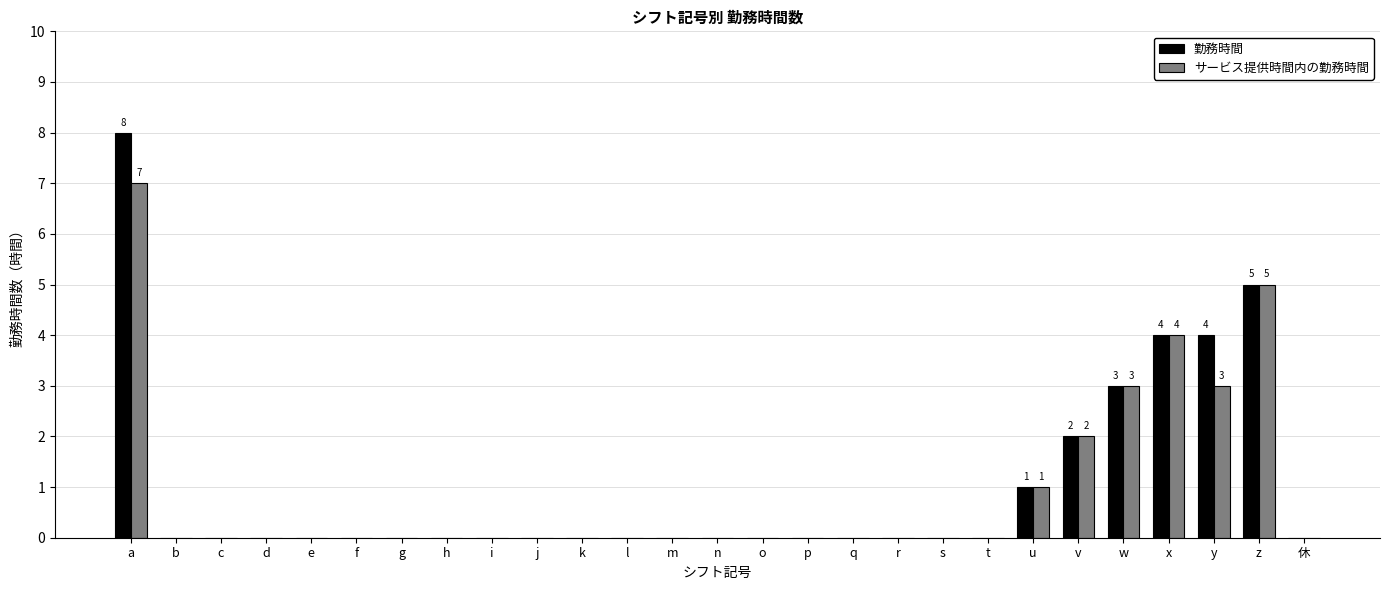

Which category has the highest value across all series?

a